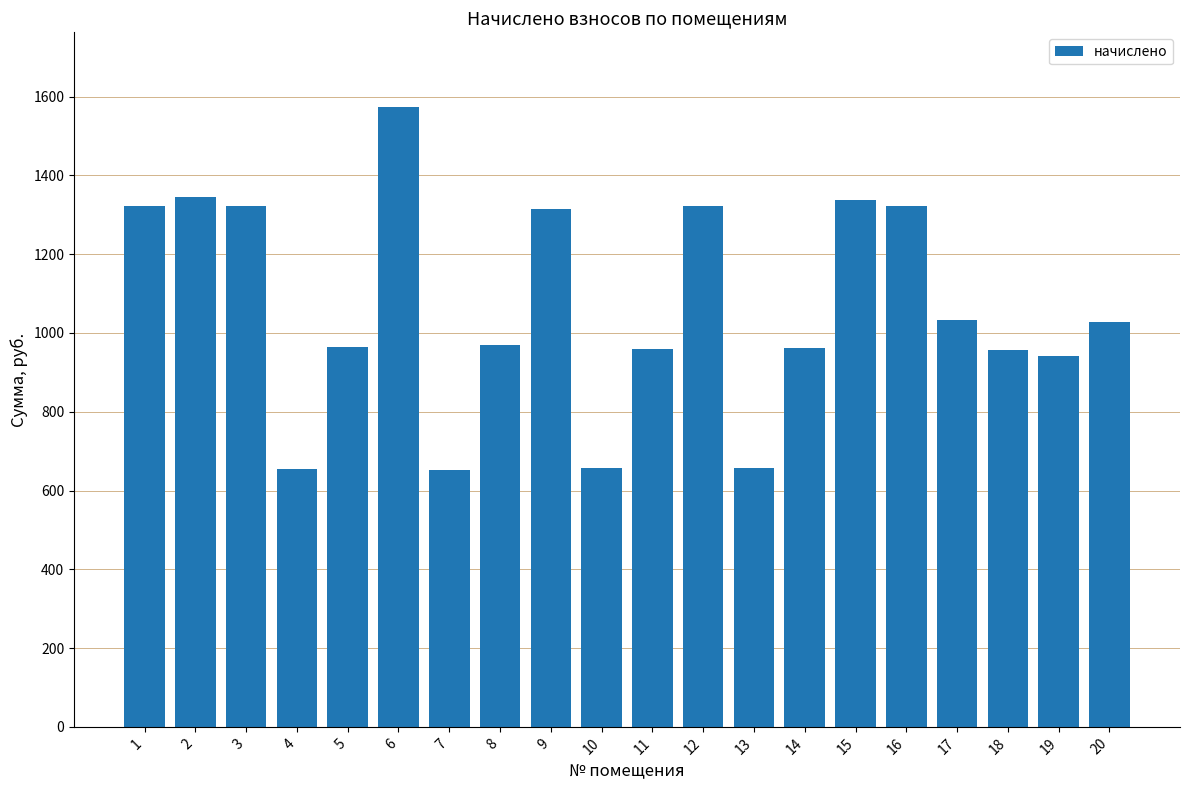

What is the change in value from 13 to 14?

+306.1